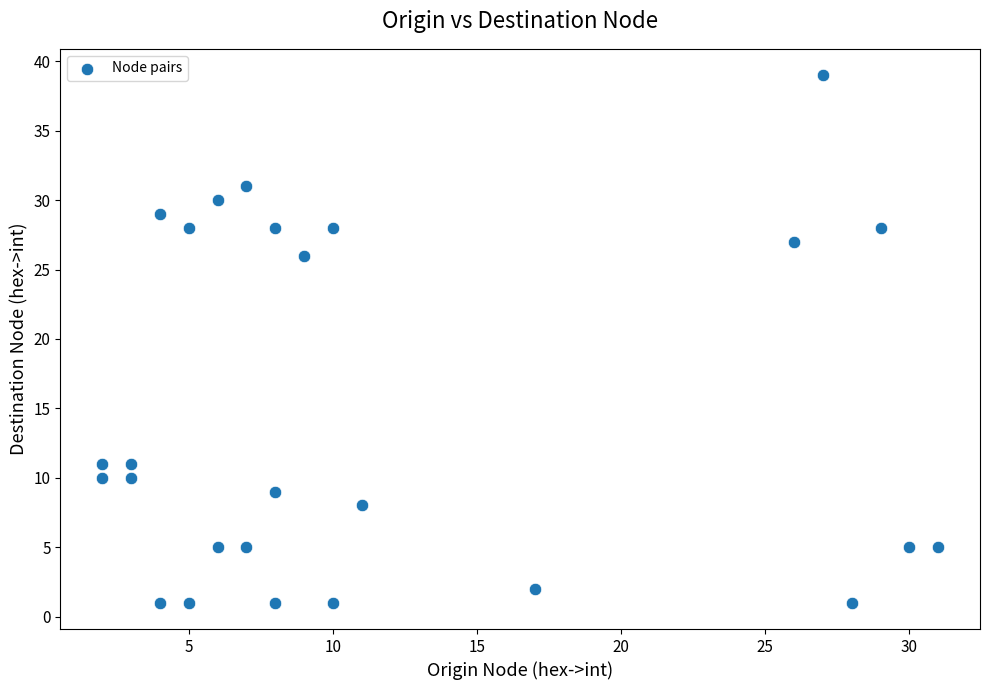

What is the range of Y values (max minus min)?

38